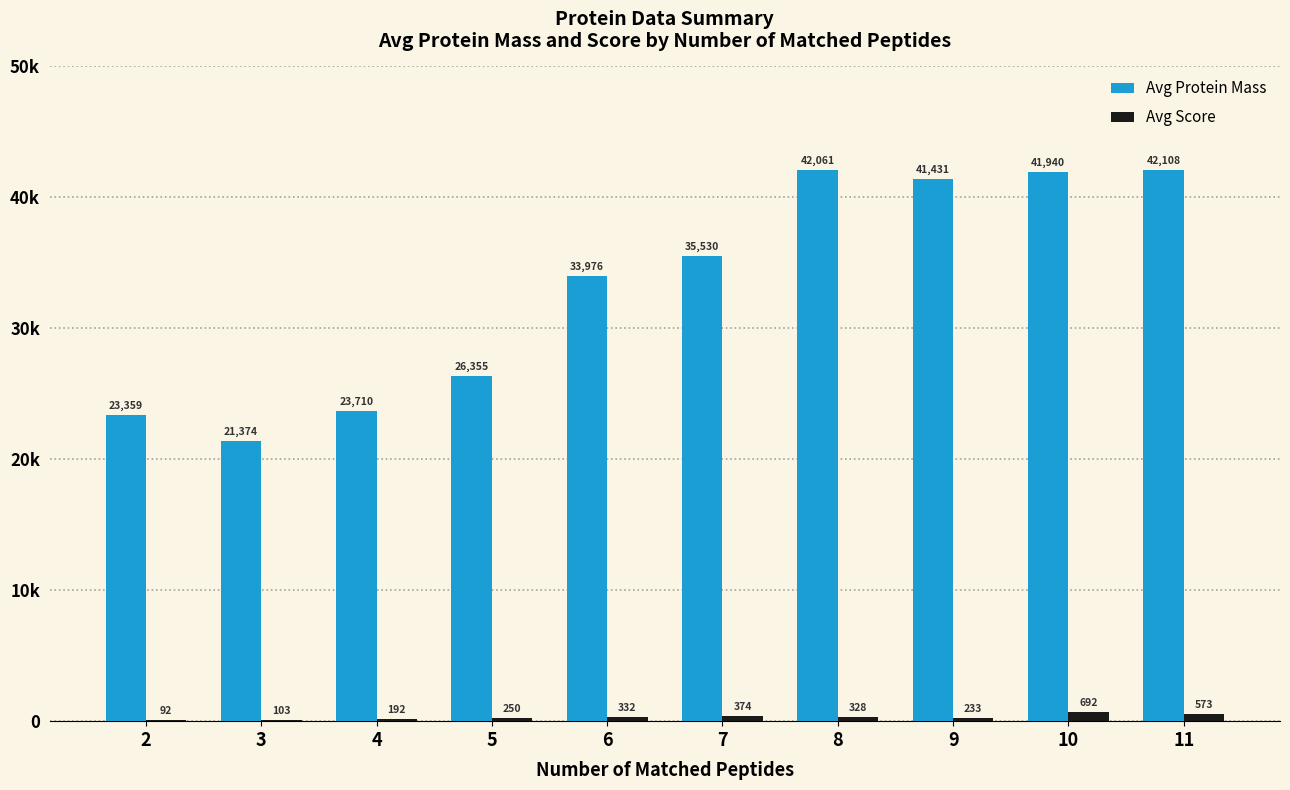

Between 6 and 11, which series saw the biggest shift?

Avg Protein Mass